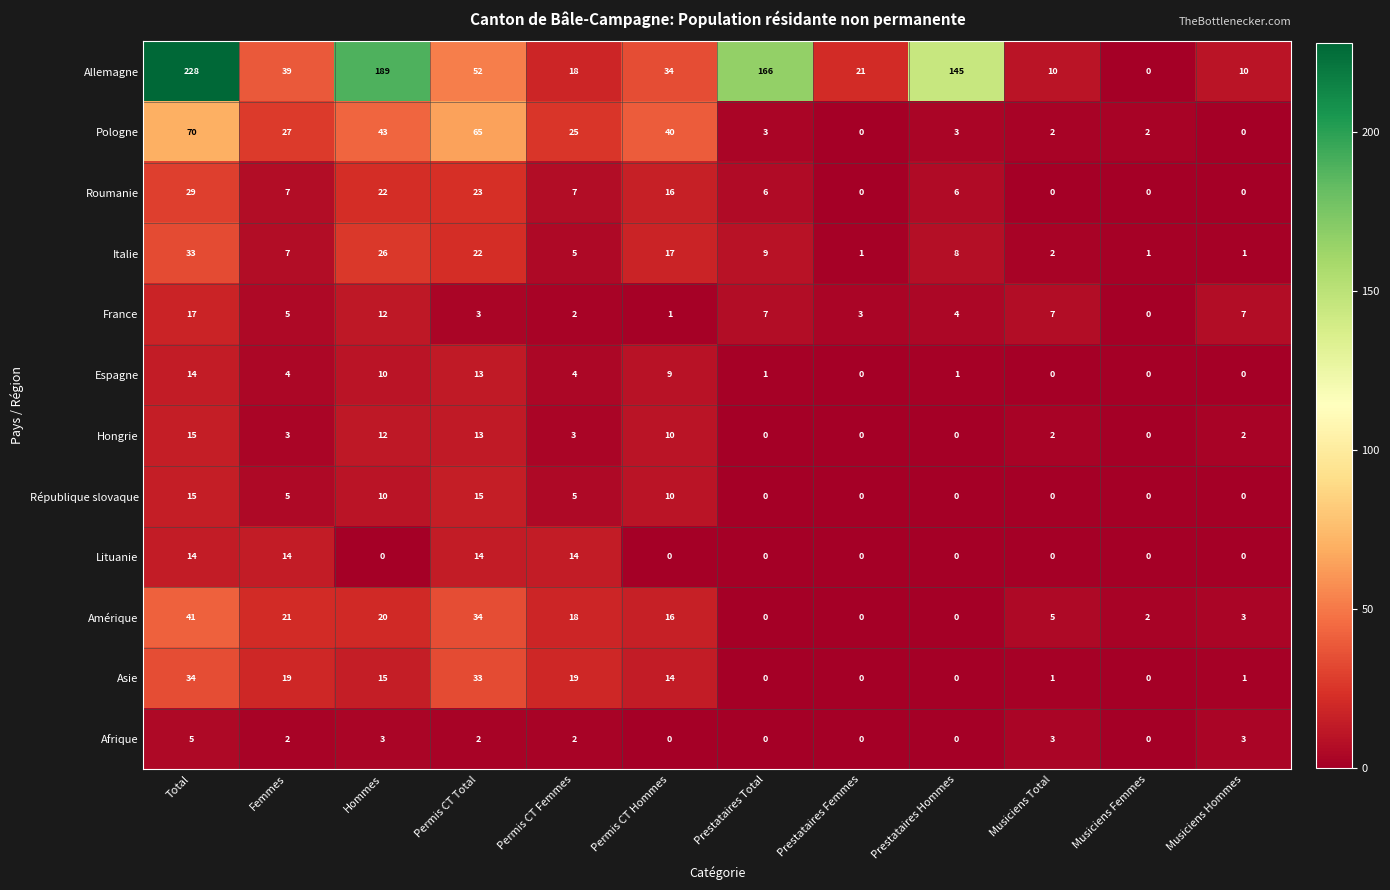

What is the spread (max minus min) of values at Femmes?

37